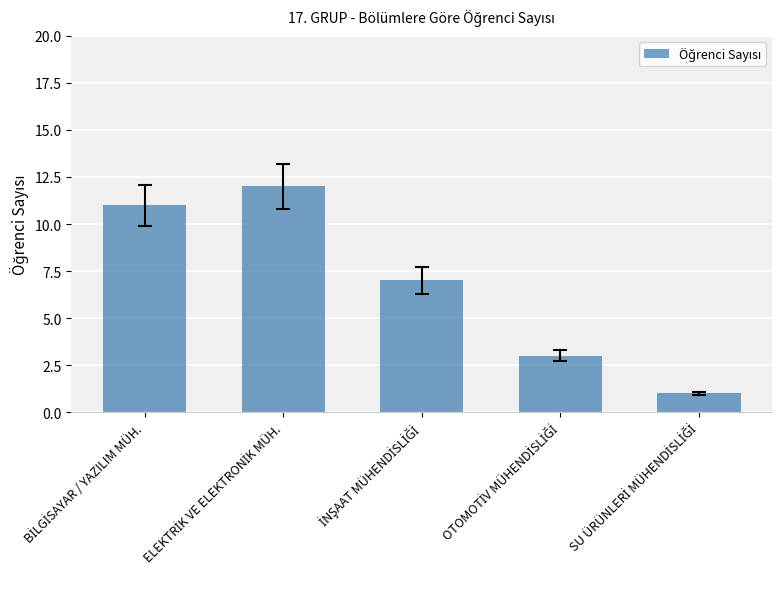

How many bars are there in total?

5